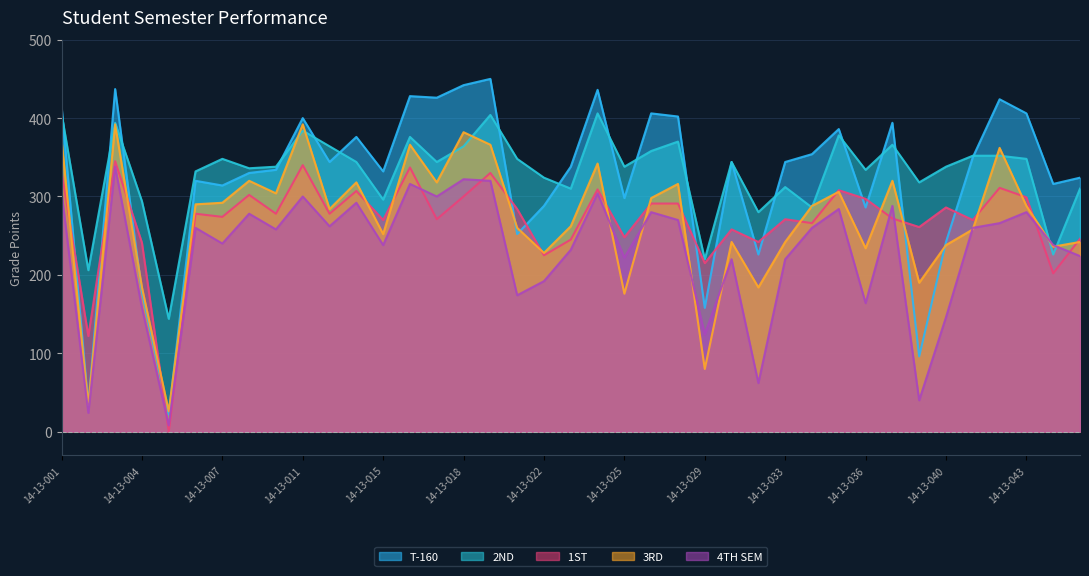

Where does the 1ST  series first go above 278?

14-13-001